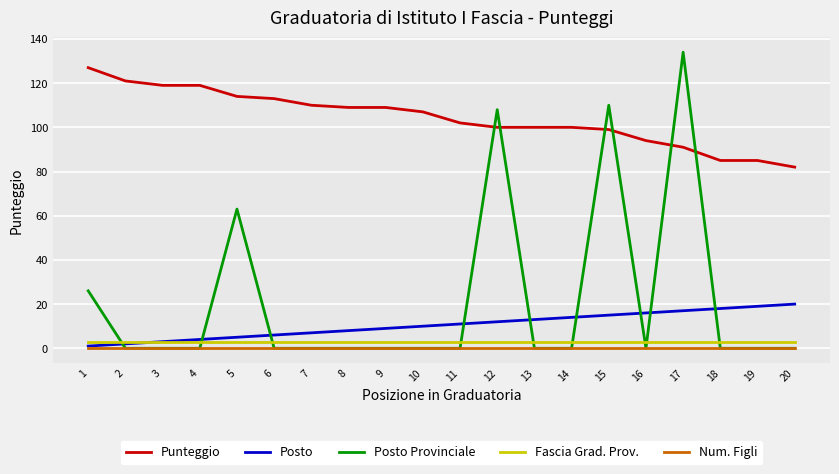

At how many categories does at least one series exceed 101?

14